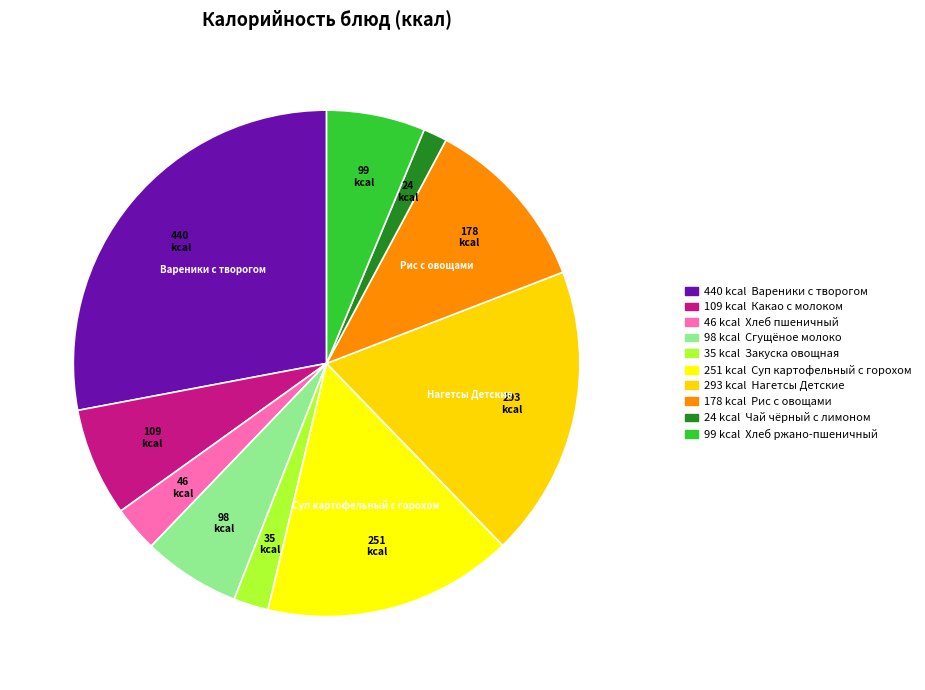

How many slices are in this pie chart?

10